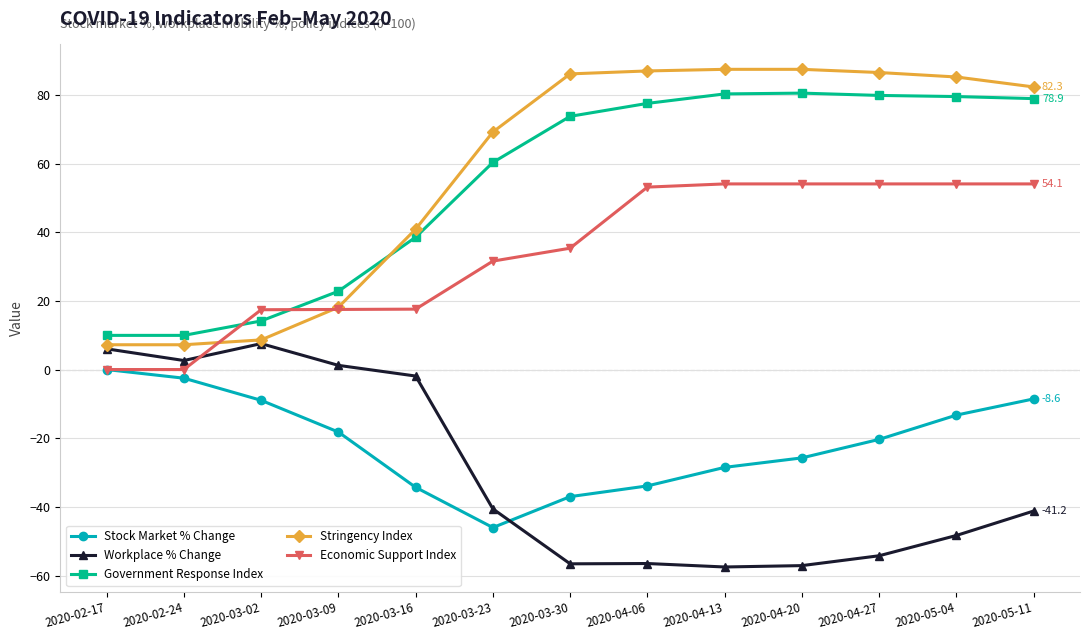

What is the maximum value for Economic Support Index?

54.1